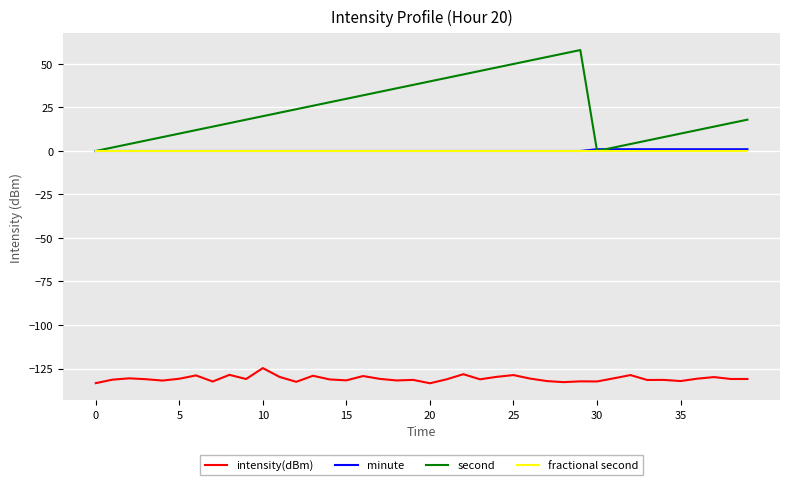

True or false: fractional second and intensity(dBm) cross at least once.

False